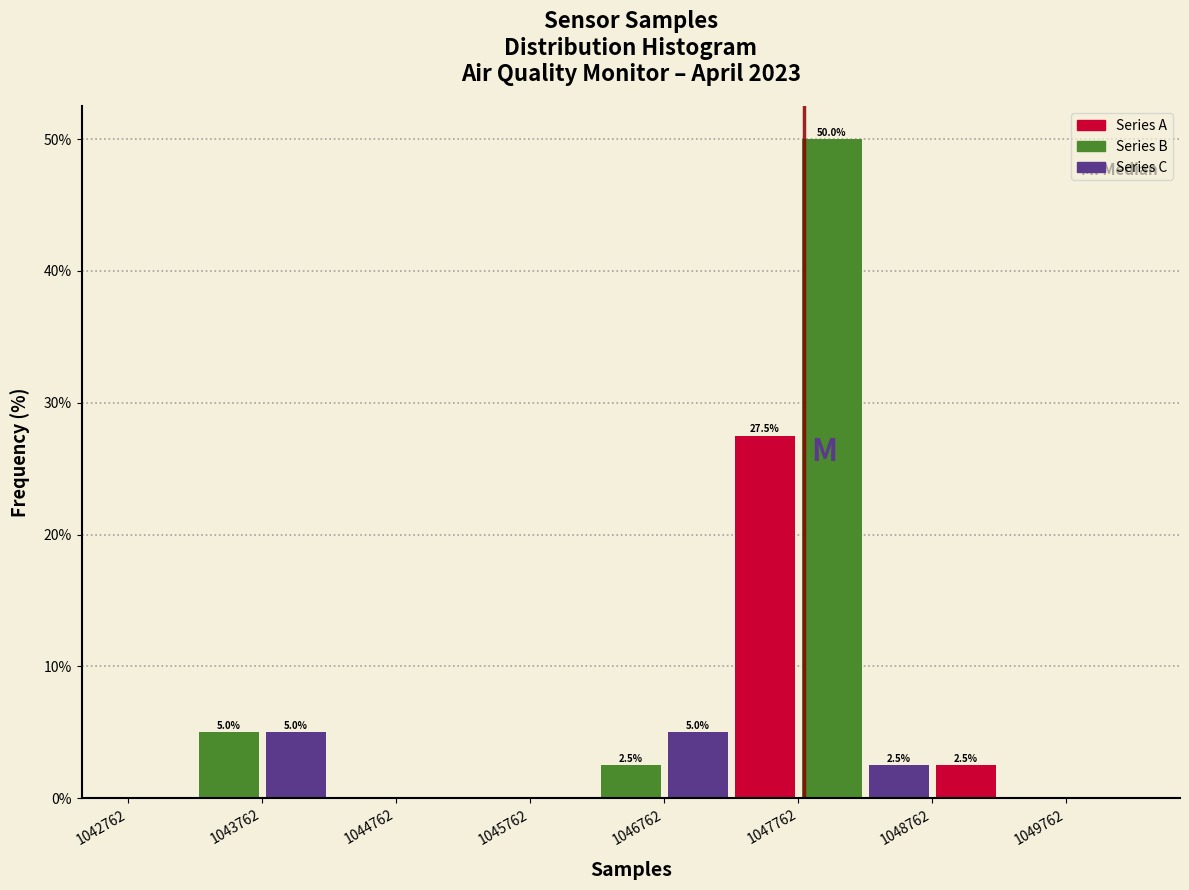

Which range on the x-axis has the tallest bar?

1047800 to 1048300